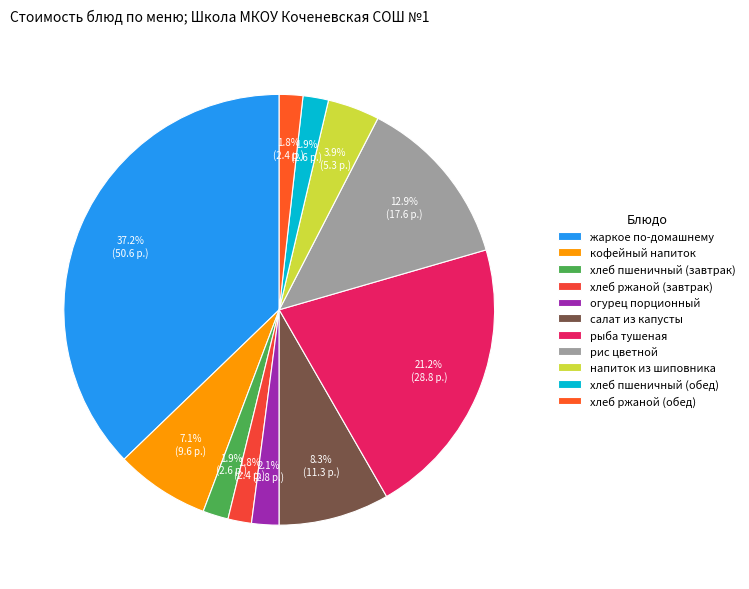

Combined, do огурец порционный and хлеб ржаной (обед) account for over 50%?

No